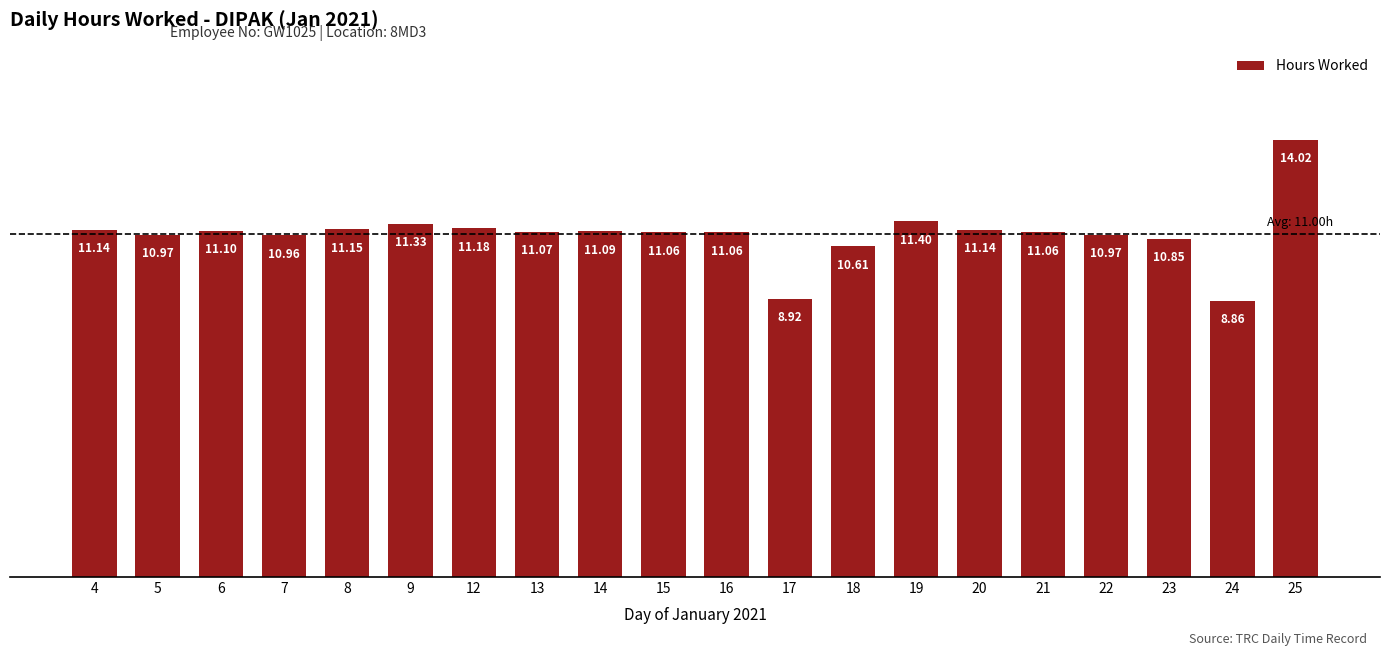

What is the difference between the maximum and second lowest values?

5.1